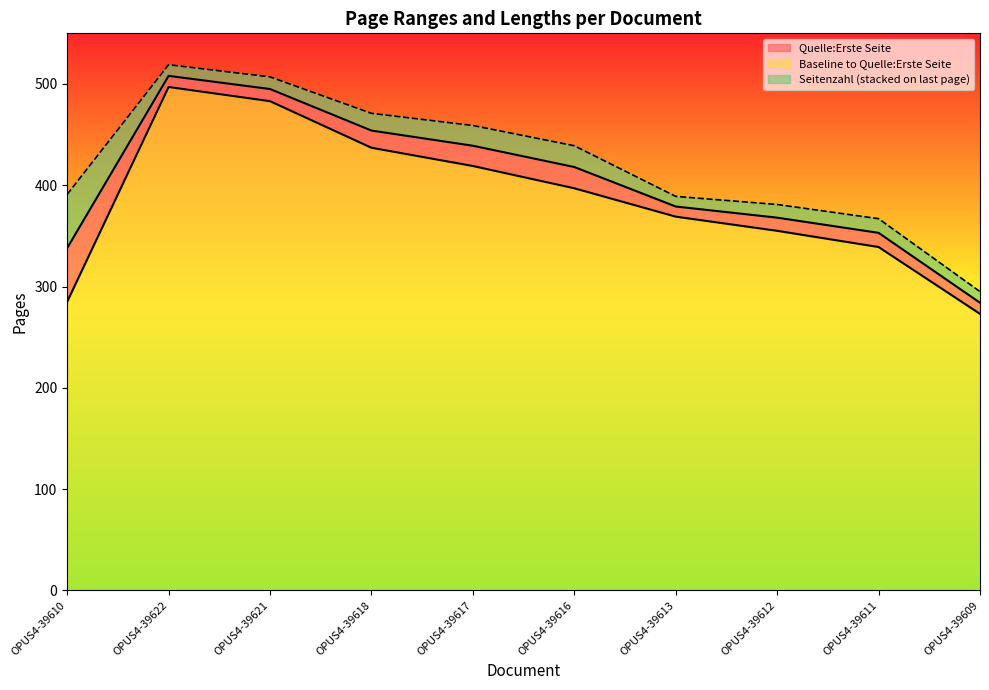

What is the average value of the Quelle:Letzte Seite series?

404